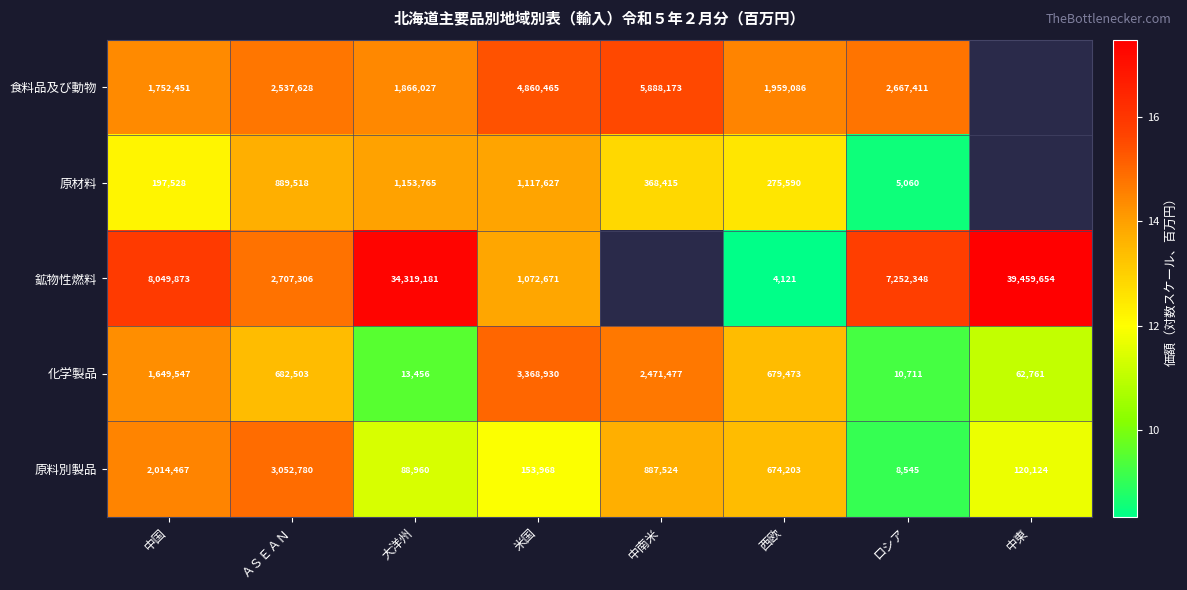

Is the value of 原料別製品 at 中南米 greater than the value of 化学製品 at ロシア?

Yes